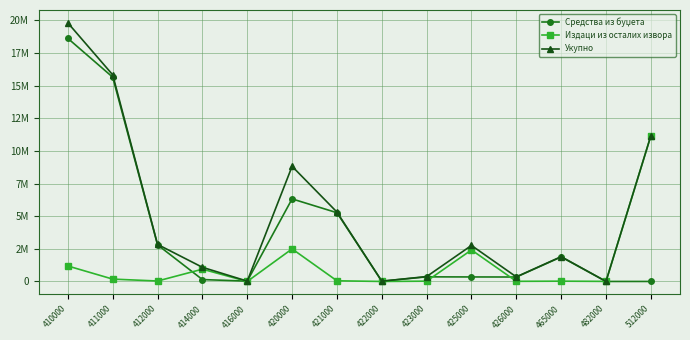

Rank the series by their average value, from highest to lowest.

Укупно, Средства из буџета, Издаци из осталих извора